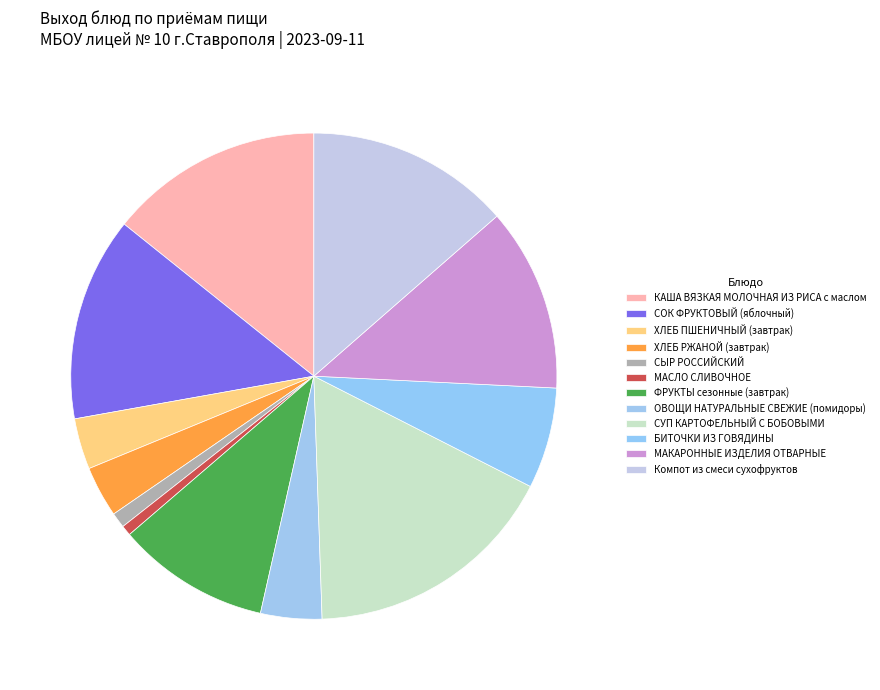

To the nearest percent, what is the combined percentage of Компот из смеси сухофруктов and МАКАРОННЫЕ ИЗДЕЛИЯ ОТВАРНЫЕ?

26%